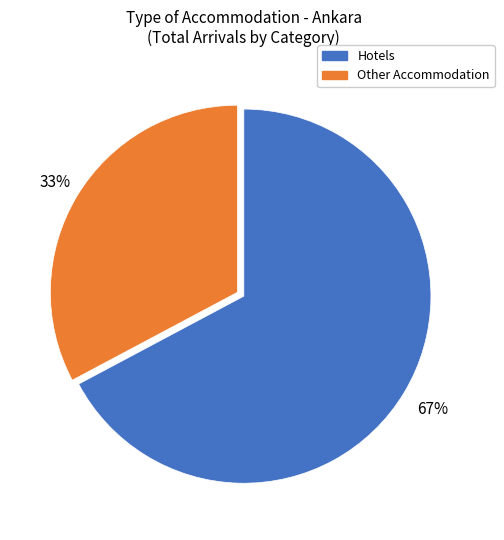

What percentage is the Hotels slice, to the nearest percent?

67%